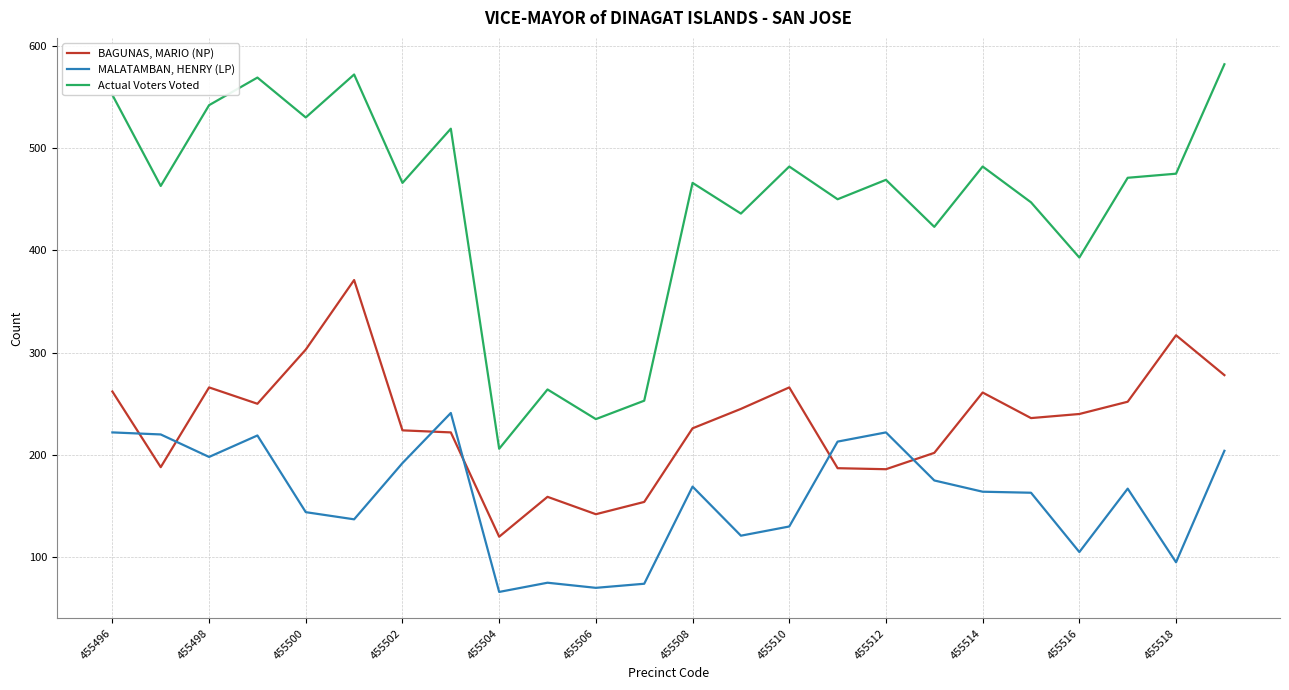

True or false: Actual Voters Voted and MALATAMBAN, HENRY (LP) cross at least once.

False